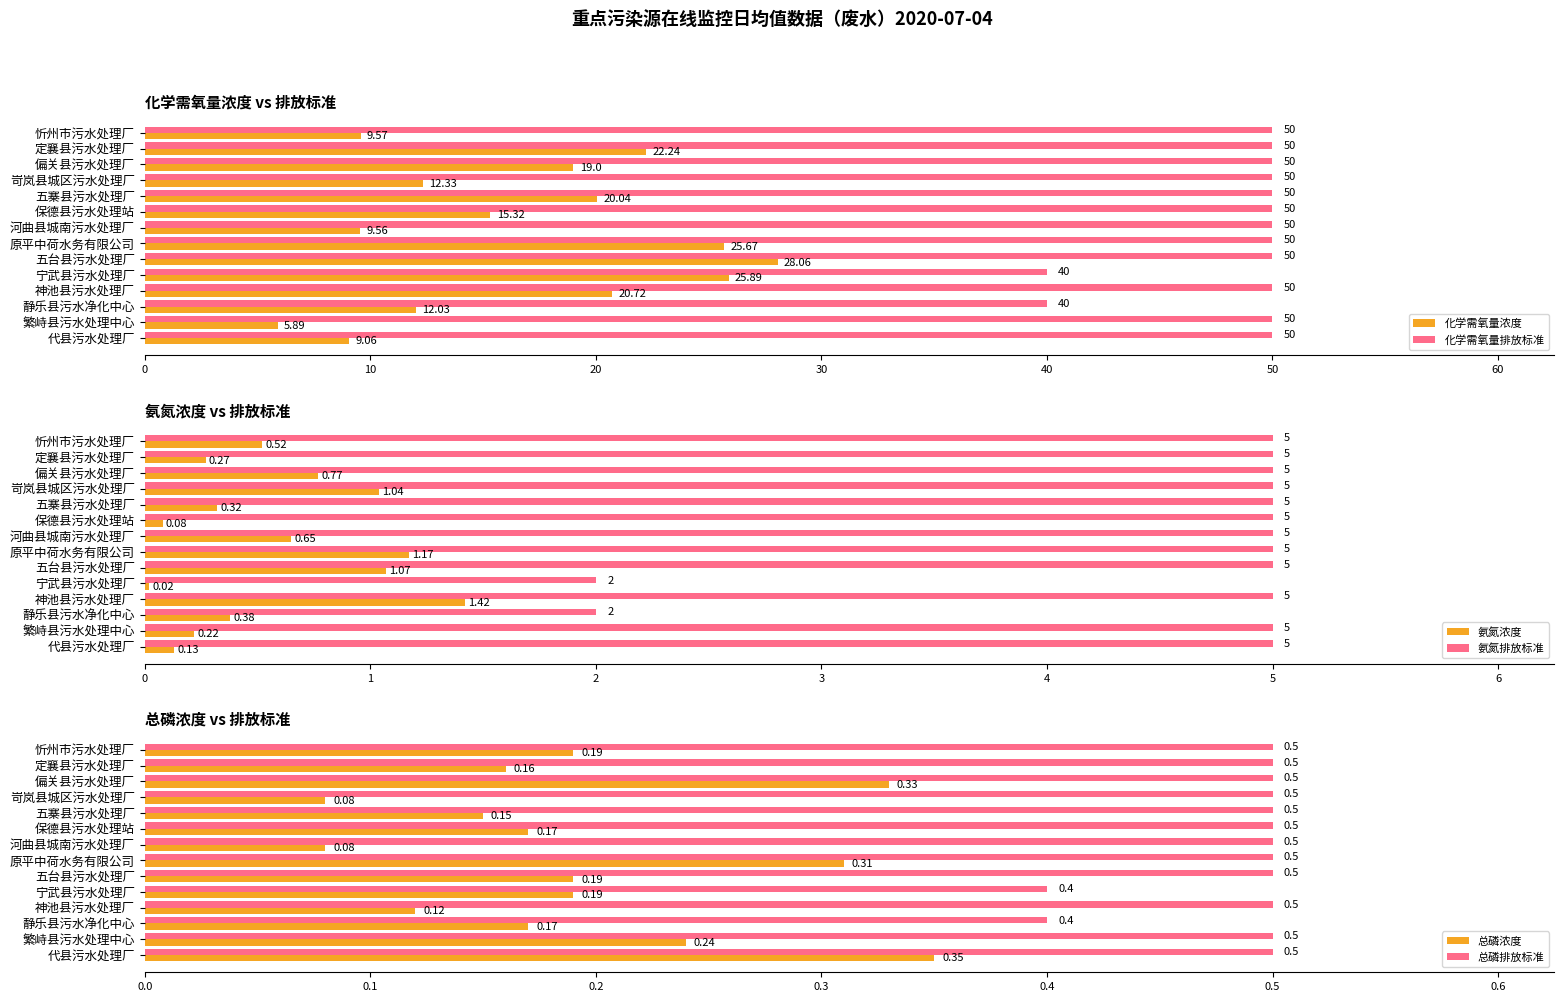

What is the average value of the 化学需氧量排放标准 series?

48.6